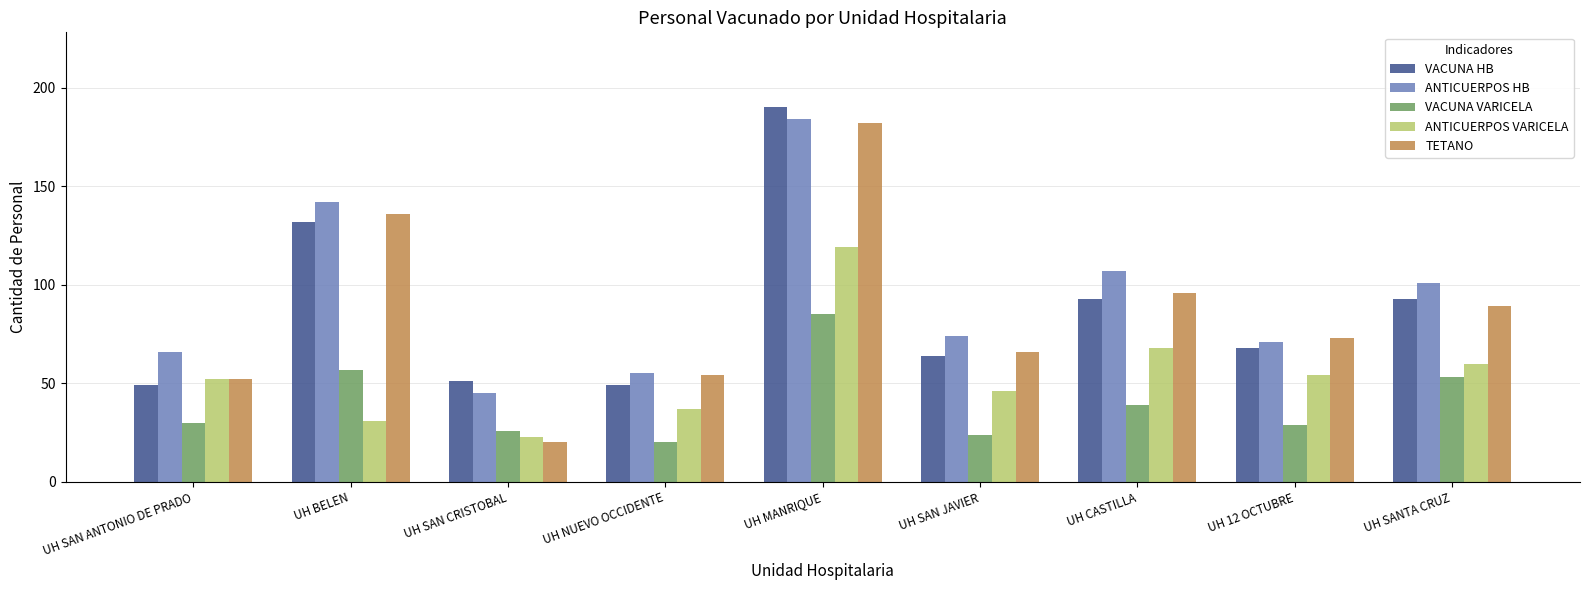

Read the ANTICUERPOS HB value at UH CASTILLA, to the nearest 5.

105